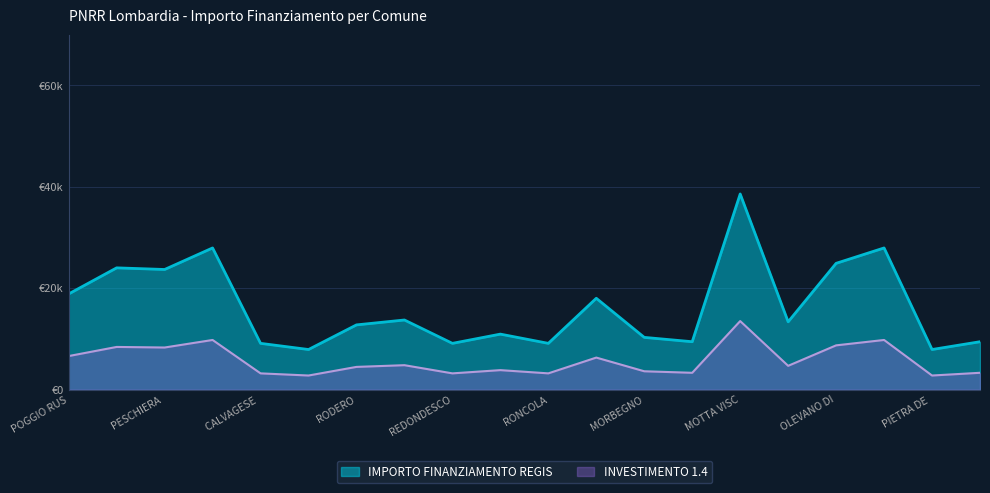

What is the total value across all series at REDONDESCO?

18210